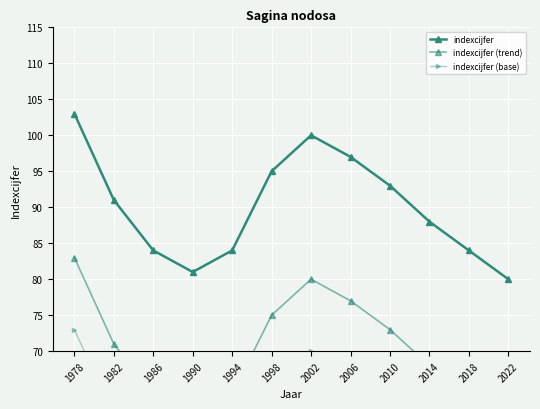

Reading left to right, what are all the values shown in this chart?

indexcijfer: 1978=103	1982=91	1986=84	1990=81	1994=84	1998=95	2002=100	2006=97	2010=93	2014=88	2018=84	2022=80
indexcijfer (trend): 1978=83	1982=71	1986=64	1990=61	1994=64	1998=75	2002=80	2006=77	2010=73	2014=68	2018=64	2022=60
indexcijfer (base): 1978=73	1982=61	1986=54	1990=51	1994=54	1998=65	2002=70	2006=67	2010=63	2014=58	2018=54	2022=50